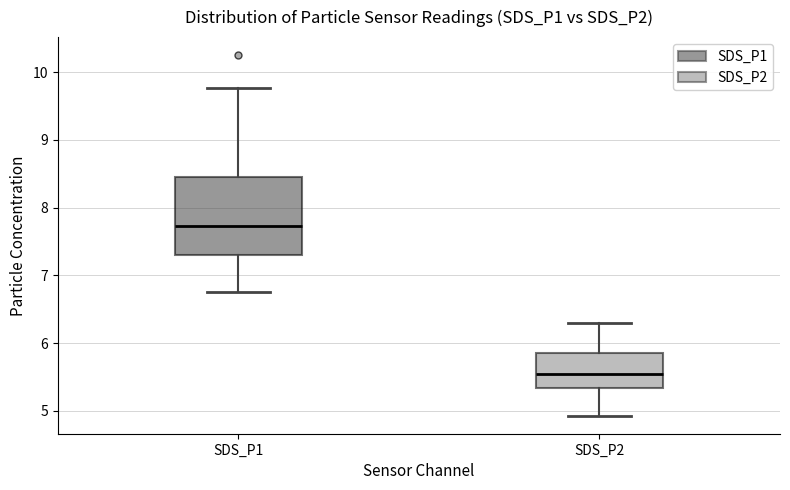

Which box has the highest median line?

SDS_P1